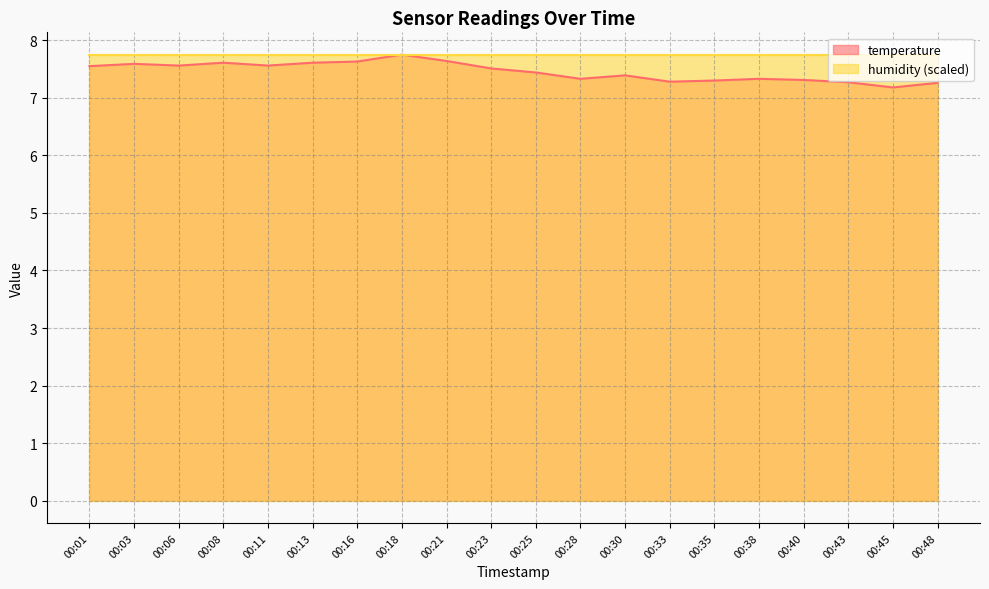

True or false: the data has more than 2 interior local peaks.

True